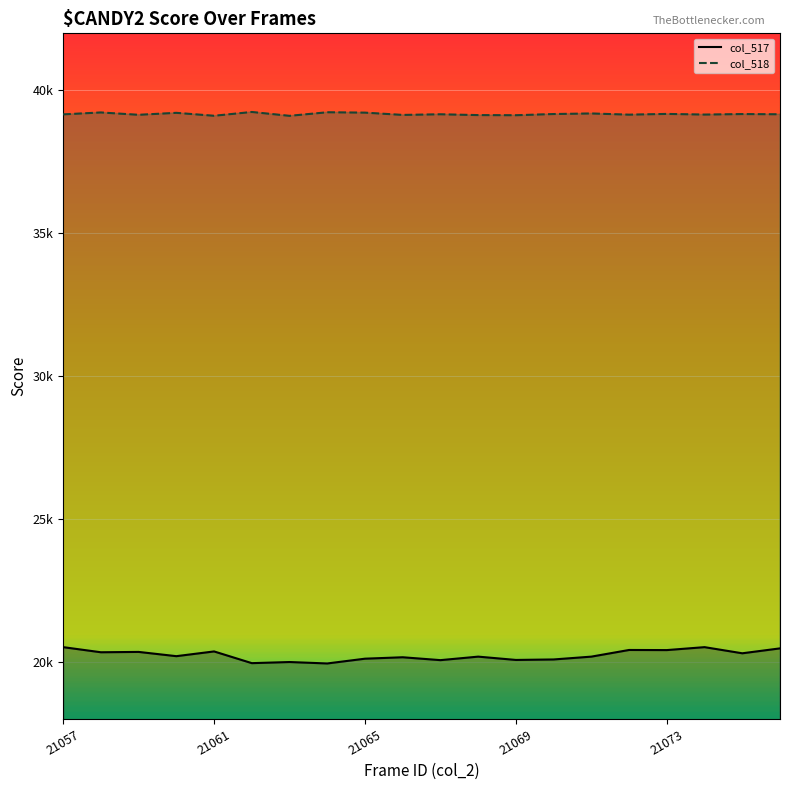

Rank the series by their average value, from highest to lowest.

col_518 line, col_517 line